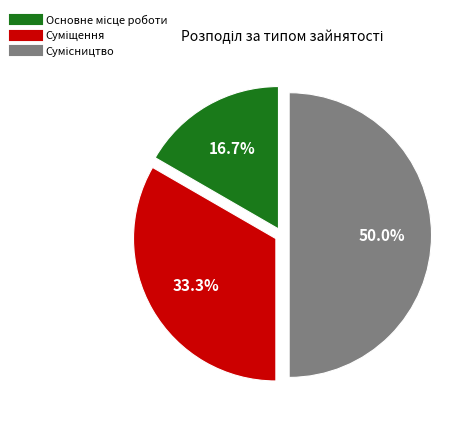

The Суміщення slice represents 33% of the pie. True or false?

True